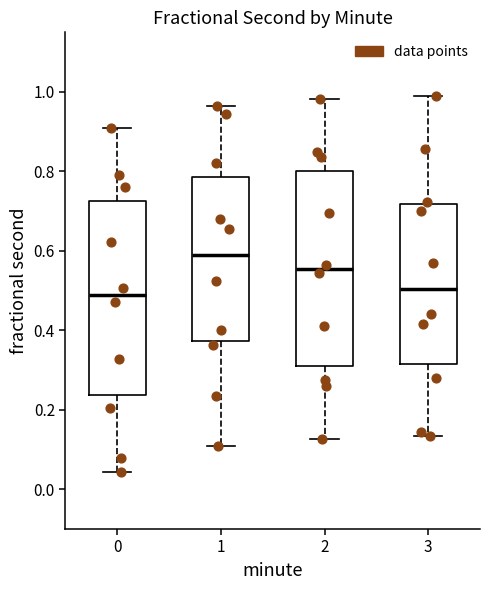

Reading left to right, read every box against the y-axis: the position of its median line, the range the box covers, and the ends of its whiskers. The values are not printed on the chart, so give them approximately, as read against the axis.

0: median 0.48, box 0.24 to 0.72, whiskers 0.04 to 0.92
1: median 0.60, box 0.38 to 0.78, whiskers 0.10 to 0.96
2: median 0.56, box 0.30 to 0.80, whiskers 0.12 to 0.98
3: median 0.50, box 0.32 to 0.72, whiskers 0.14 to 1.00